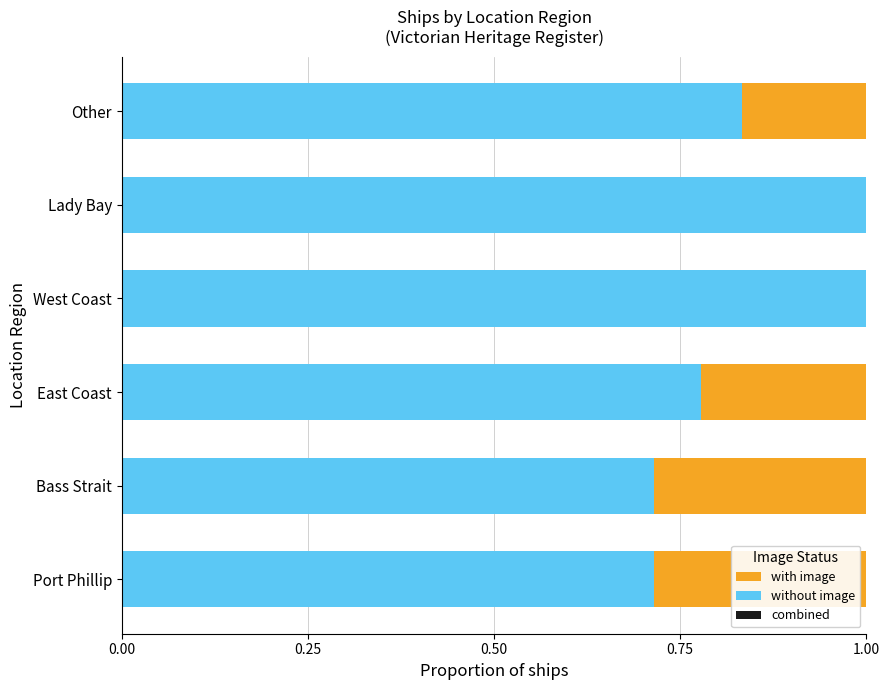

Is it true that without image equals 0.6 at Lady Bay?

False